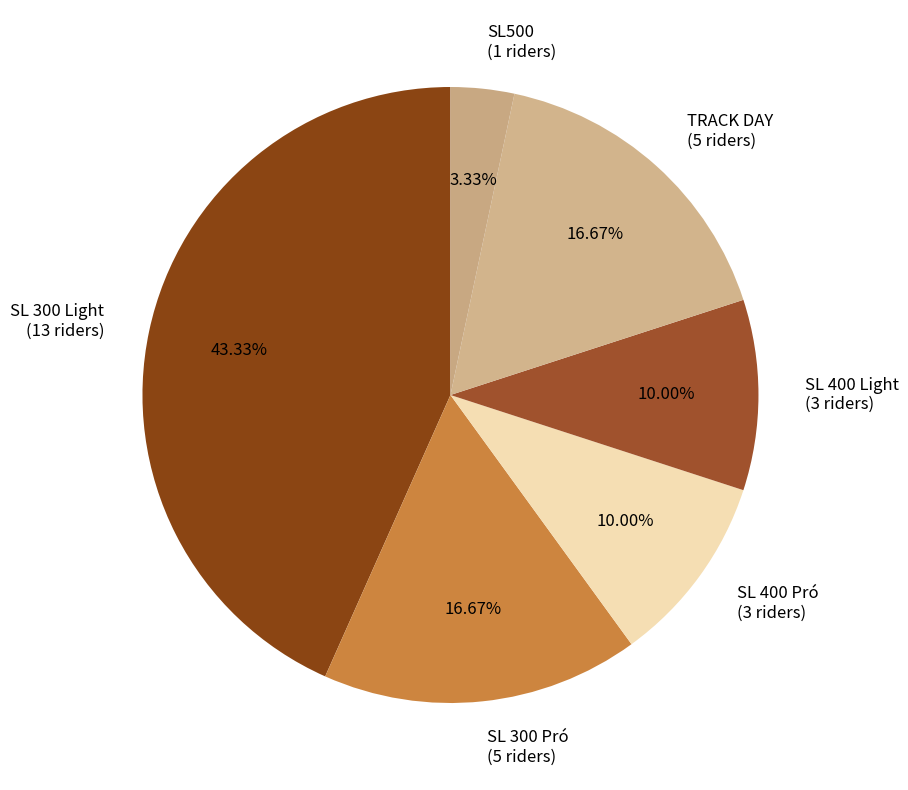

Which slice is the largest?

SL 300 Light